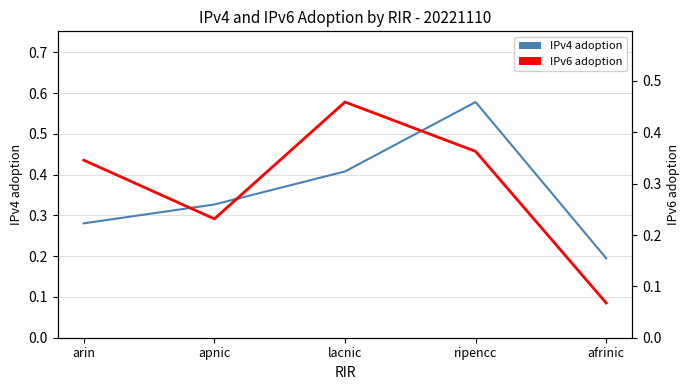

Rank the categories by IPv6 adoption value from lowest to highest.

afrinic, apnic, arin, ripencc, lacnic